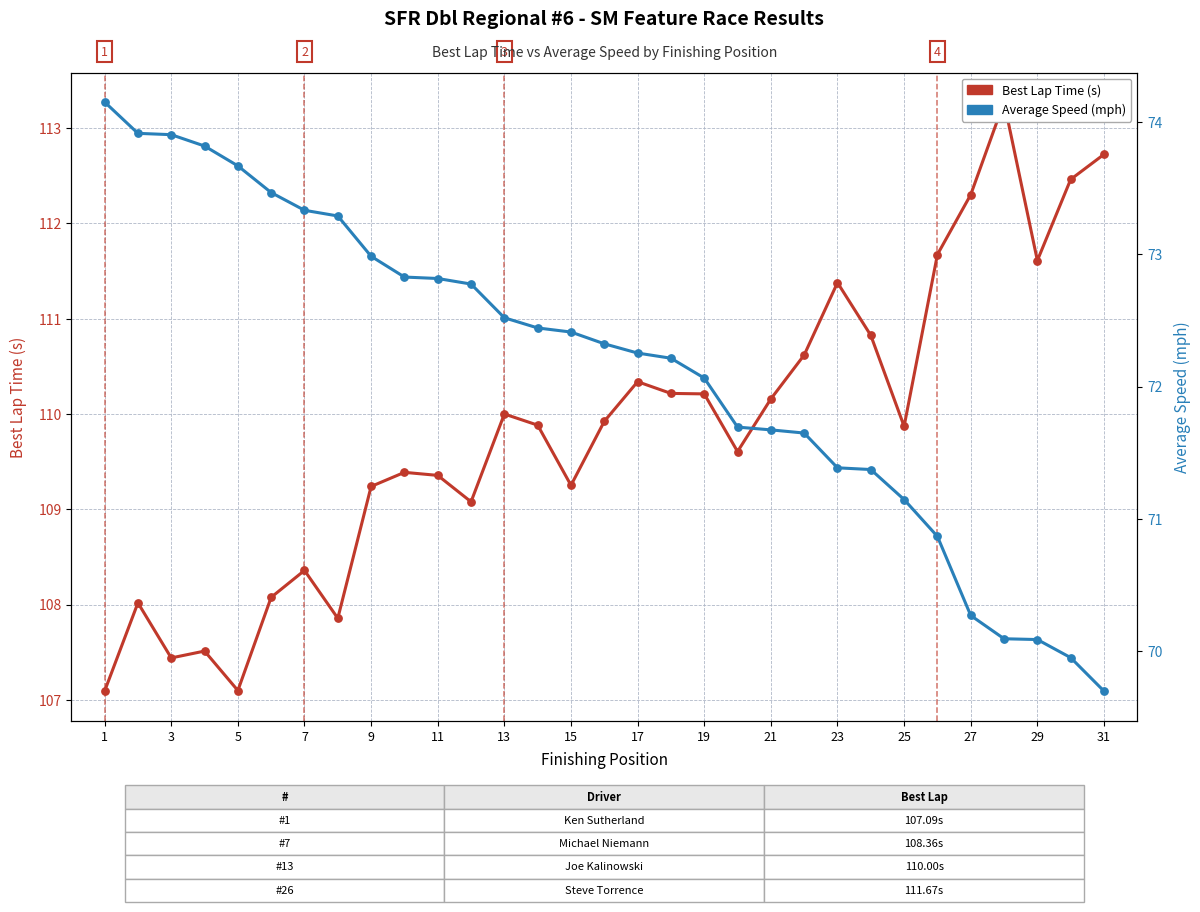

At how many categories does at least one series exceed 69?

31